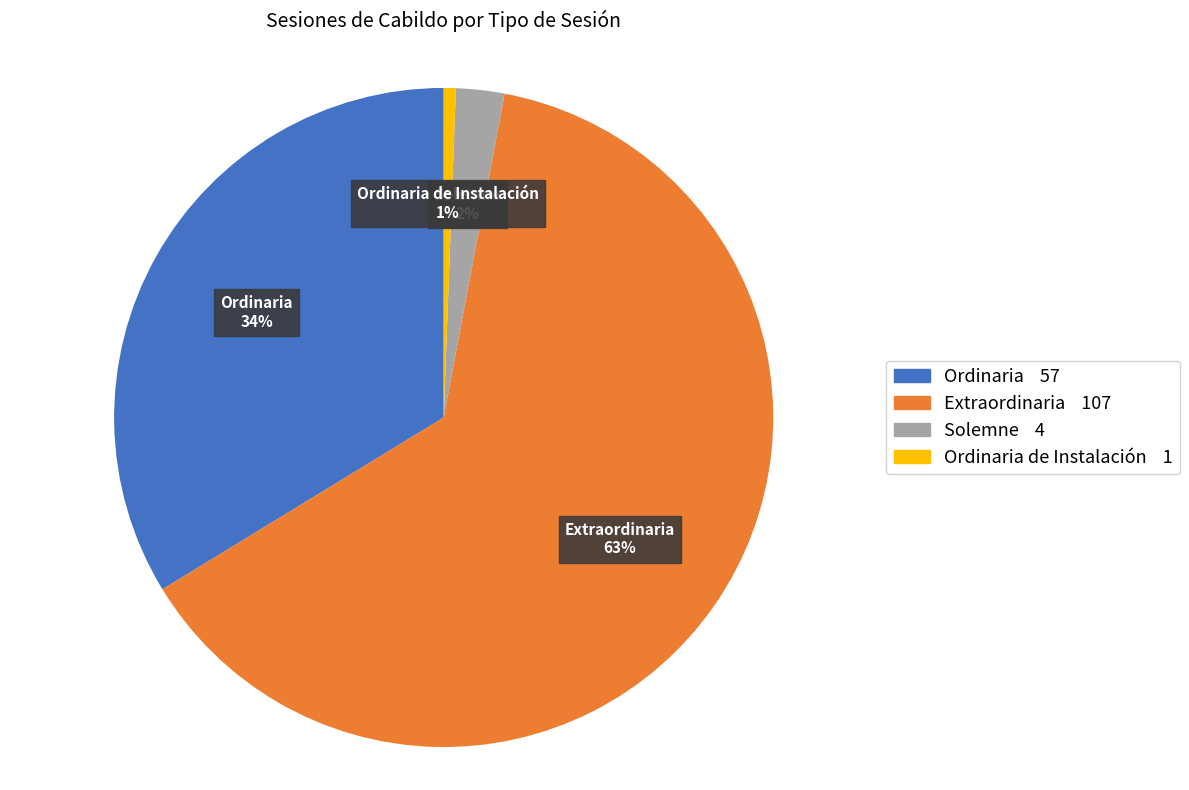

To the nearest percent, what is the combined percentage of Ordinaria and Extraordinaria?

97%